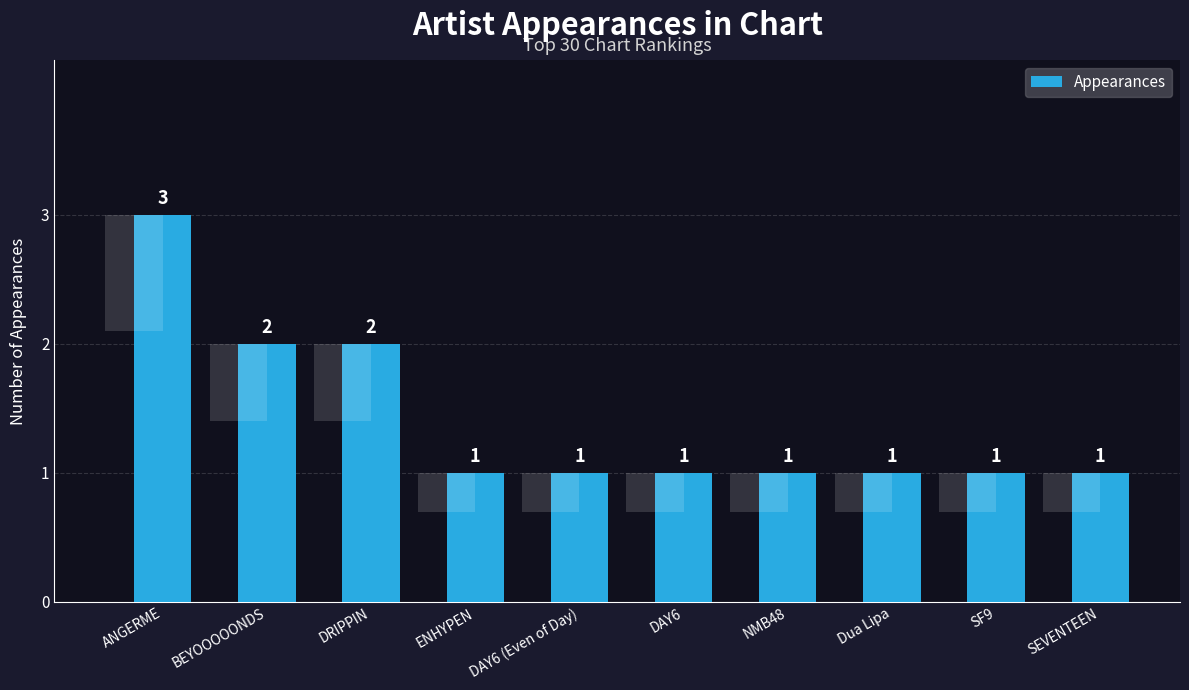

The chart shows a value of 1 at SF9. True or false?

True